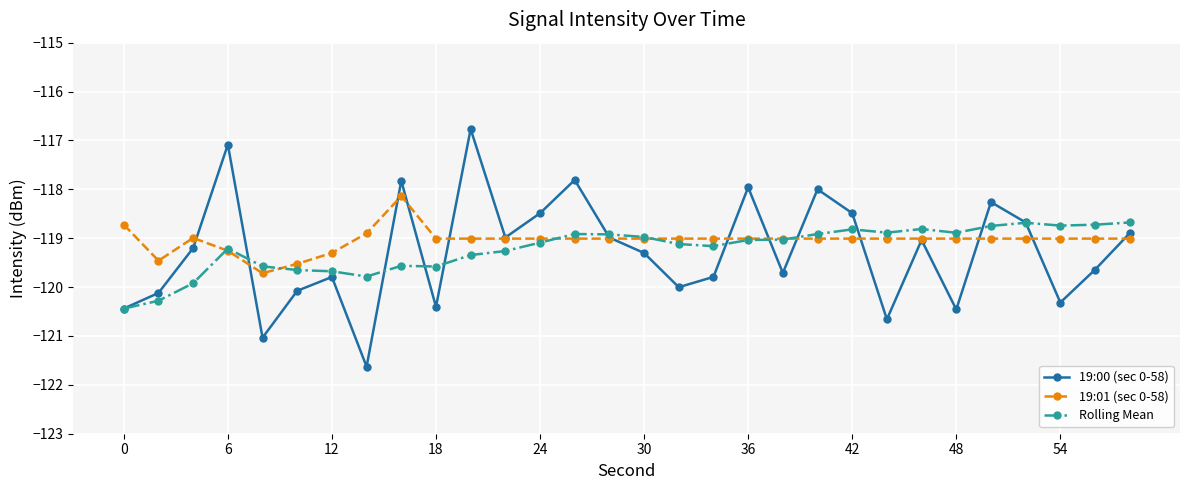

Is this an area chart (filled region under the line)?

No